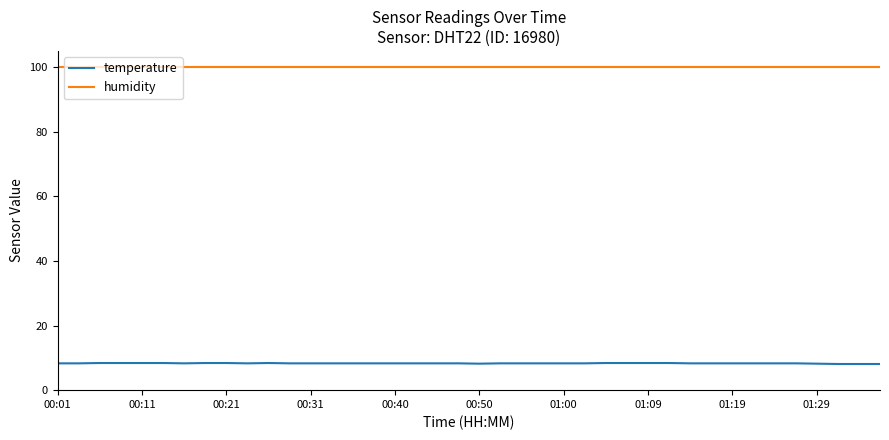

Which series has the largest total across all categories?

humidity